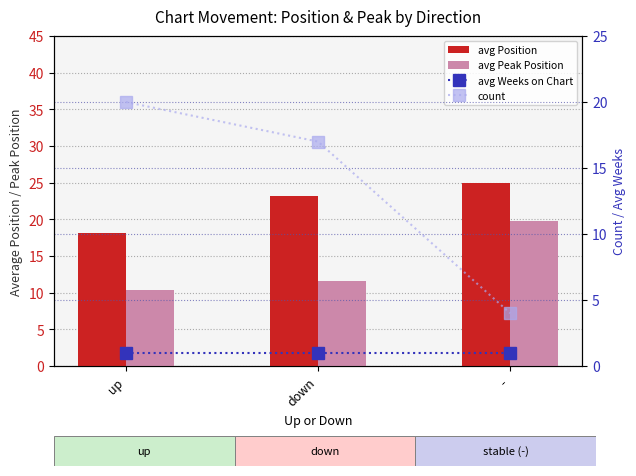

Which series has the widest spread of values?

count